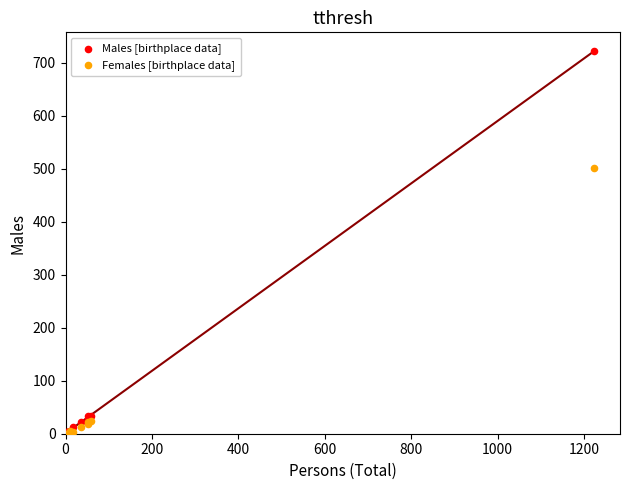

In the Males [birthplace data] series, what Y value is closest to 362?

34